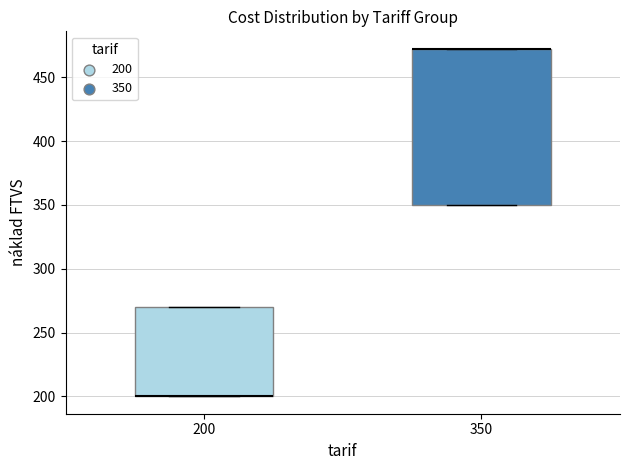

Reading left to right, read every box against the y-axis: the position of its median line, the range the box covers, and the ends of its whiskers. The values are not printed on the chart, so give them approximately, as read against the axis.

200: median 200 (drawn on the box's lower edge), box 200 to 270, whiskers 200 to 270
350: median 475 (drawn on the box's upper edge), box 350 to 475, whiskers 350 to 475